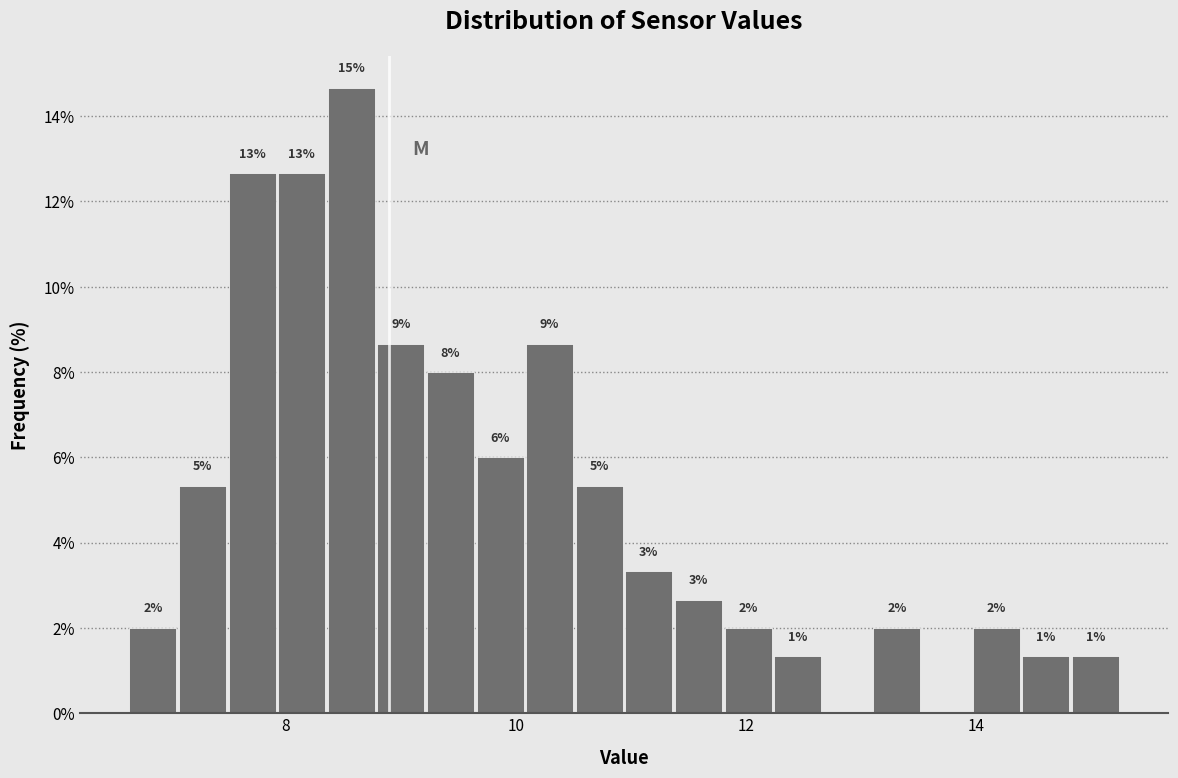

Around what value on the x-axis is the tallest bar? Give the approximate position of its centre, as read against the axis.

8.6